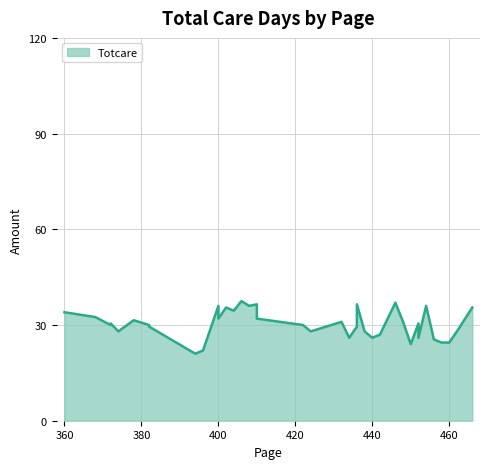

The chart shows a value of 34.1 at 450. True or false?

False